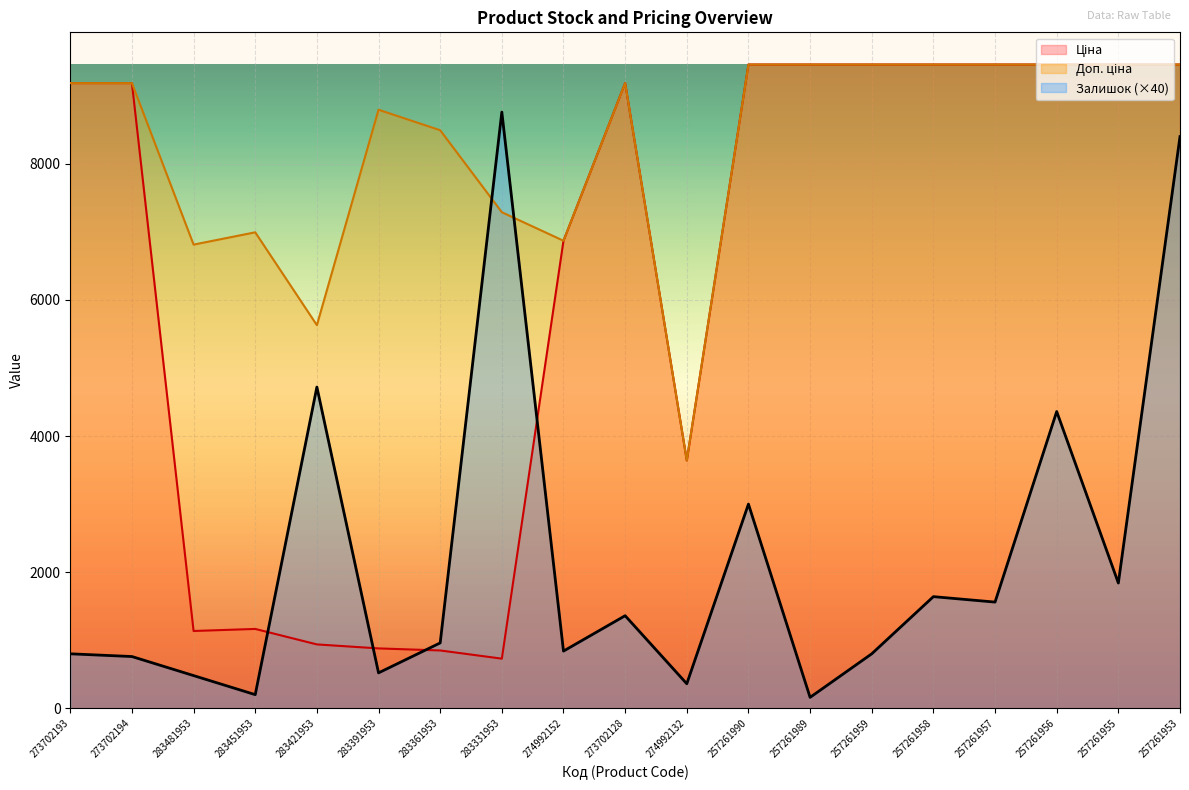

Reading right to left, extract all data points from this chart.

Залишок: 257261953=8400.0	257261955=1840.0	257261956=4360.0	257261957=1560.0	257261958=1640.0	257261959=800.0	257261989=160.0	257261990=3000.0	274992132=360.0	273702128=1360.0	274992152=840.0	283331953=8760.0	283361953=960.0	283391953=520.0	283421953=4720.0	283451953=200.0	283481953=480.0	273702194=760.0	273702193=800.0
Ціна: 257261953=9458.9	257261955=9458.9	257261956=9458.9	257261957=9458.9	257261958=9458.9	257261959=9458.9	257261989=9458.9	257261990=9458.9	274992132=3640.8	273702128=9185.9	274992152=6869.4	283331953=728.9	283361953=849.3	283391953=879.5	283421953=938.2	283451953=1165.6	283481953=1135.5	273702194=9185.9	273702193=9185.9
Доп. ціна: 257261953=9458.9	257261955=9458.9	257261956=9458.9	257261957=9458.9	257261958=9458.9	257261959=9458.9	257261989=9458.9	257261990=9458.9	274992132=3641.0	273702128=9185.9	274992152=6869.4	283331953=7288.6	283361953=8493.3	283391953=8794.5	283421953=5629.1	283451953=6993.4	283481953=6812.7	273702194=9185.9	273702193=9185.9